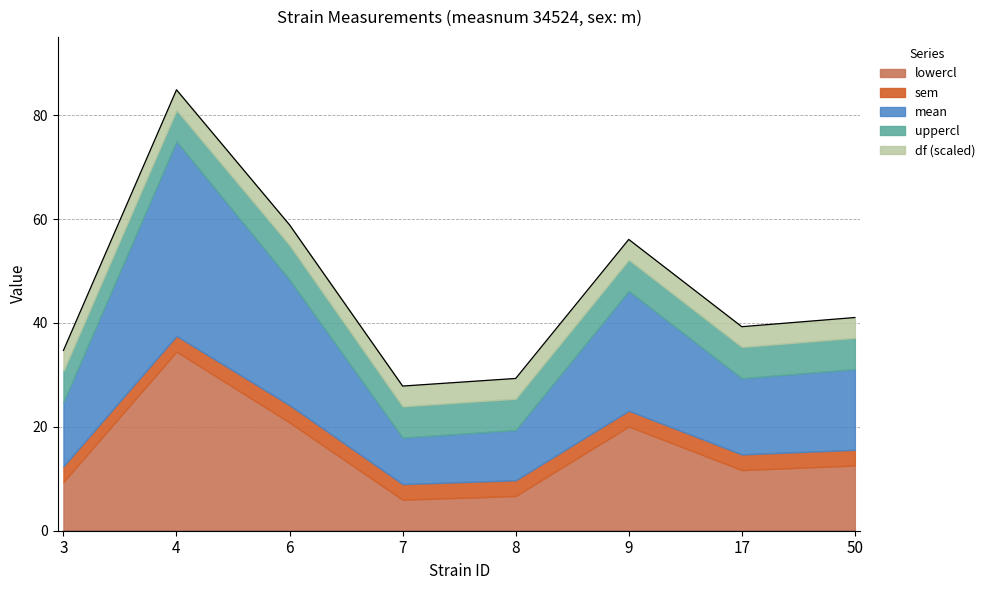

What is the greatest value displayed?

78.0